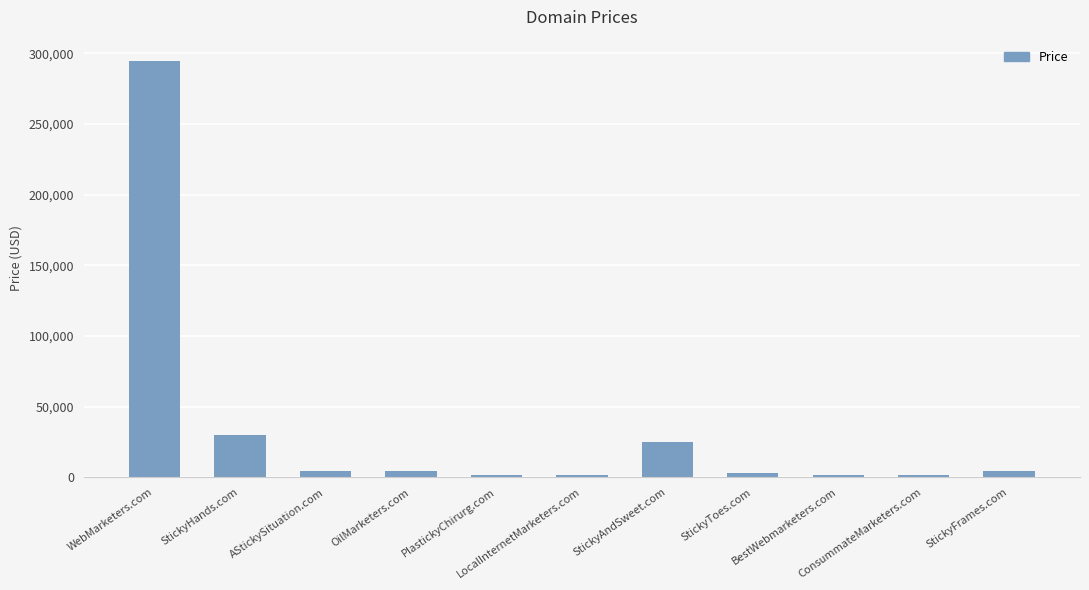

What is the difference between the maximum and second lowest values?

293000